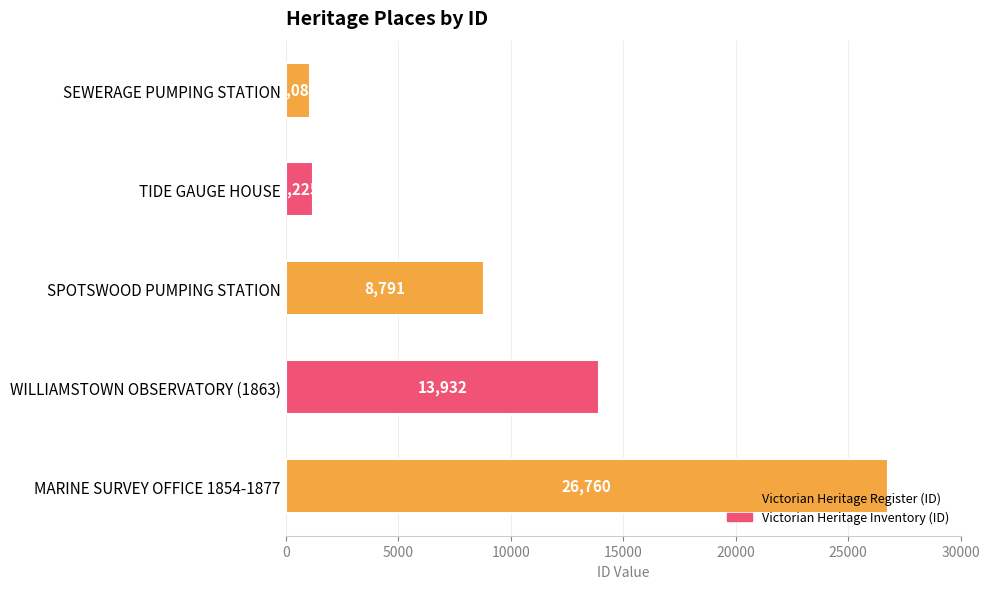

What is the change in value from SEWERAGE PUMPING STATION to MARINE SURVEY OFFICE 1854-1877?

+25677